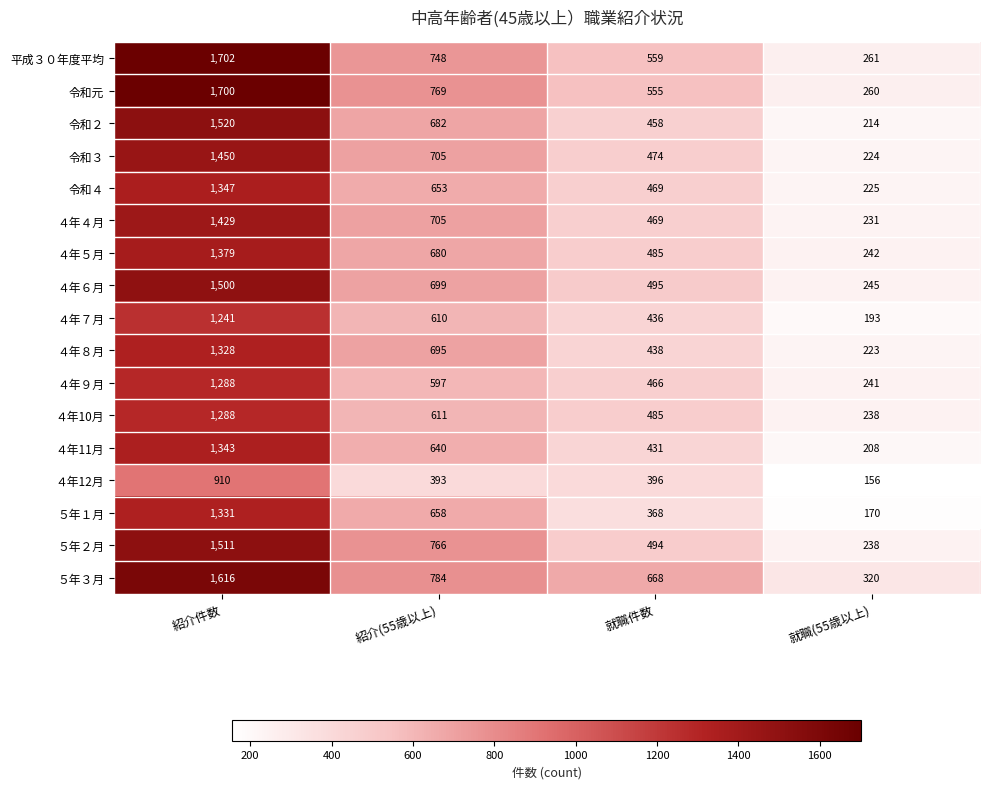

How many distinct data groups are displayed?

17